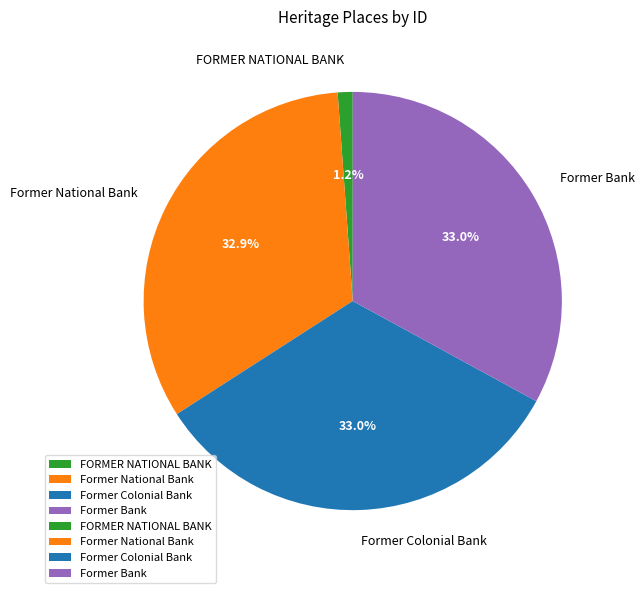

Count the number of slices in the pie.

4